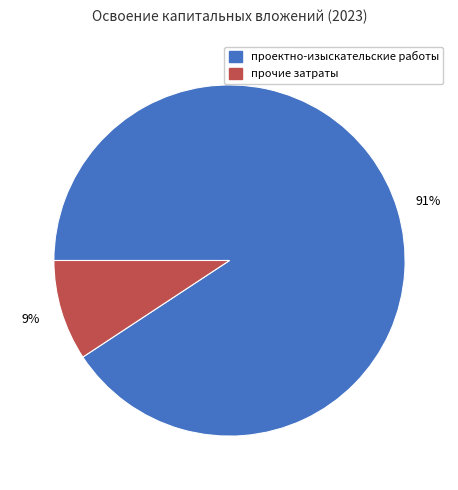

To the nearest percent, what is the average slice percentage?

50%